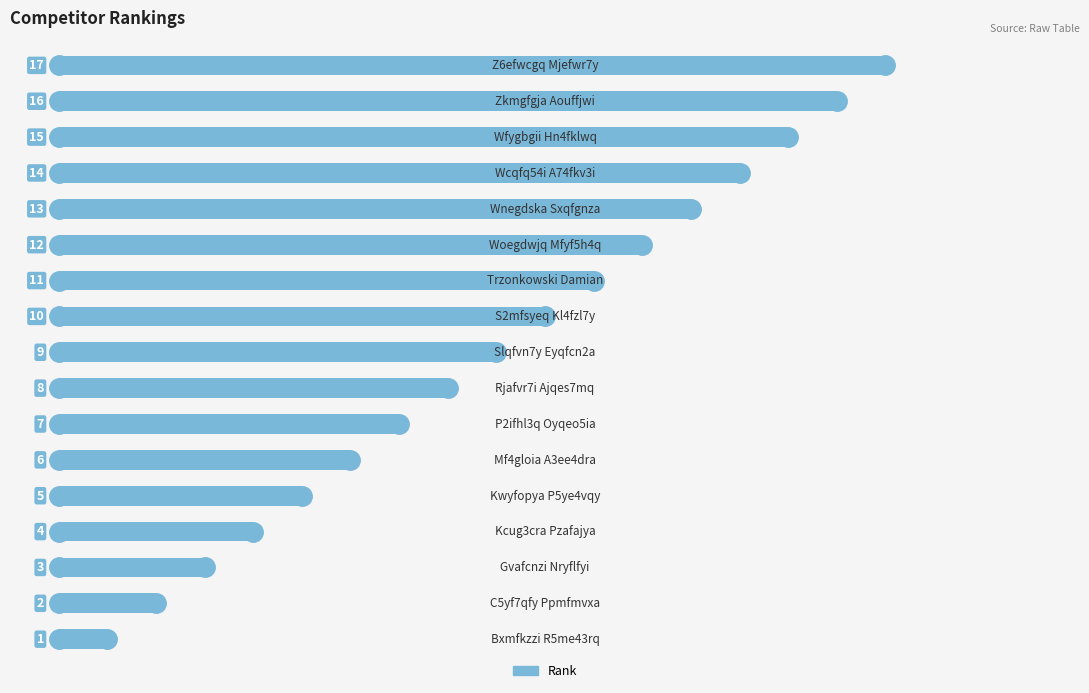

What is the greatest value displayed?

17